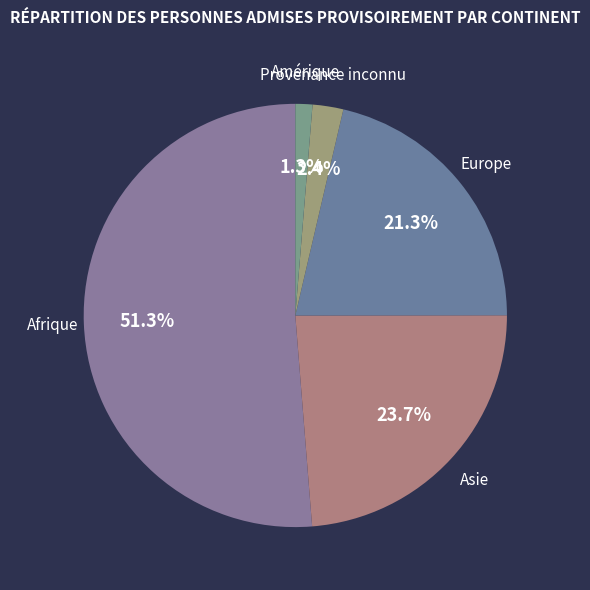

What is the smallest slice in the pie chart?

Amérique